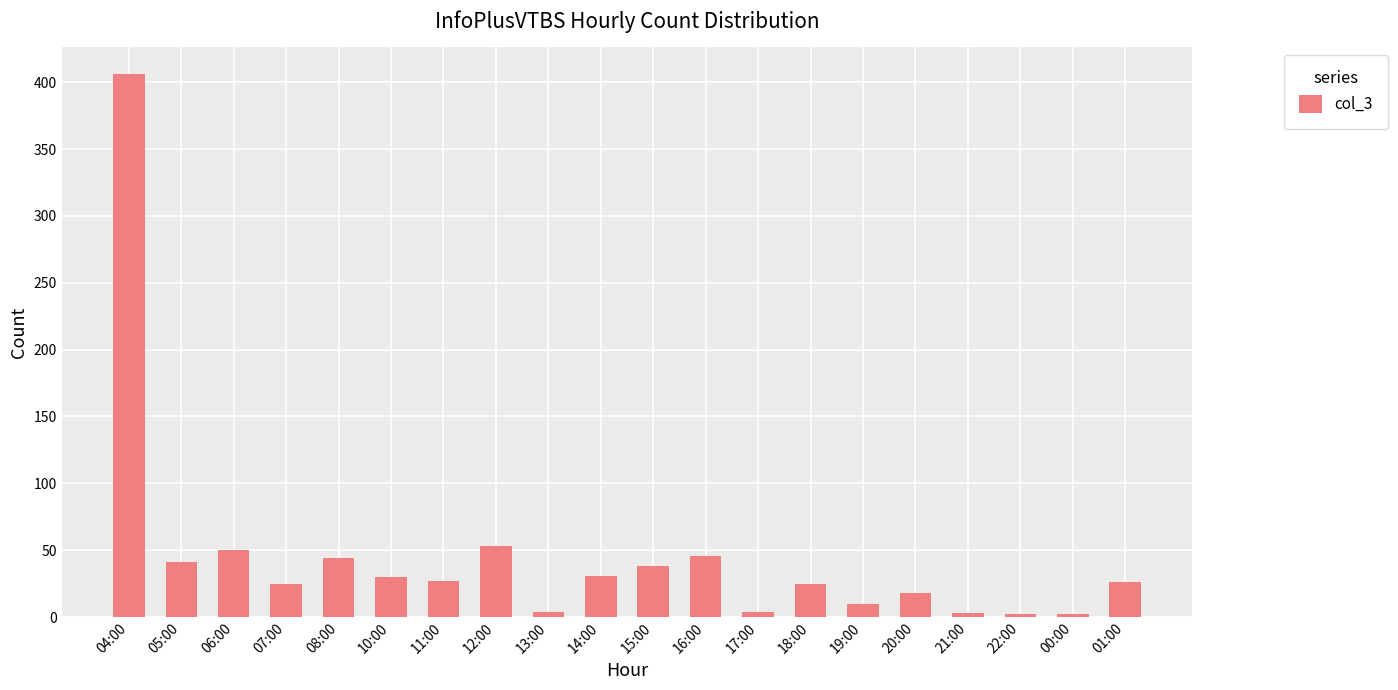

Which category has the highest value across all series?

04:00